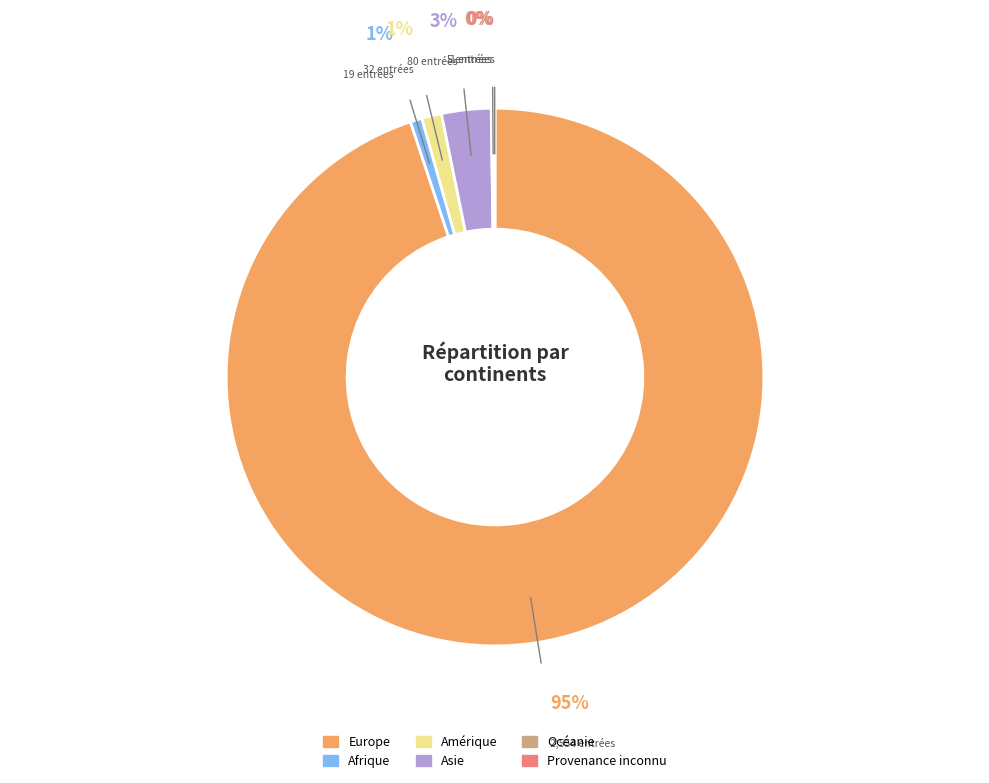

Which slice is the largest?

Europe